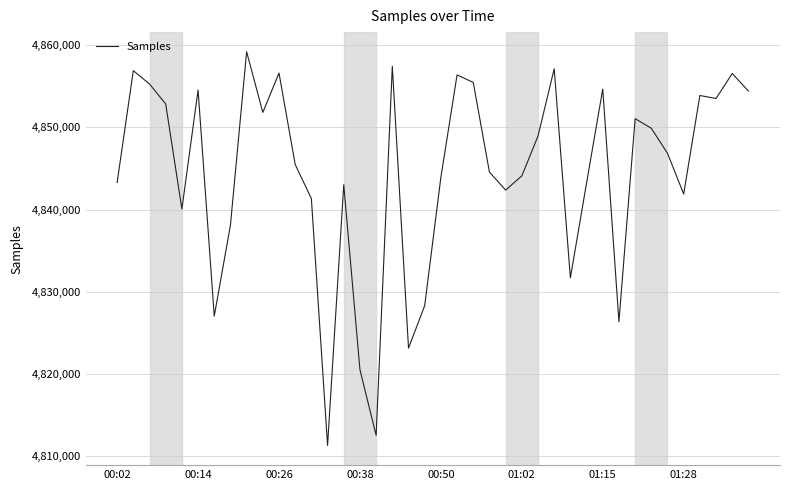

What is the greatest value displayed?

4859180